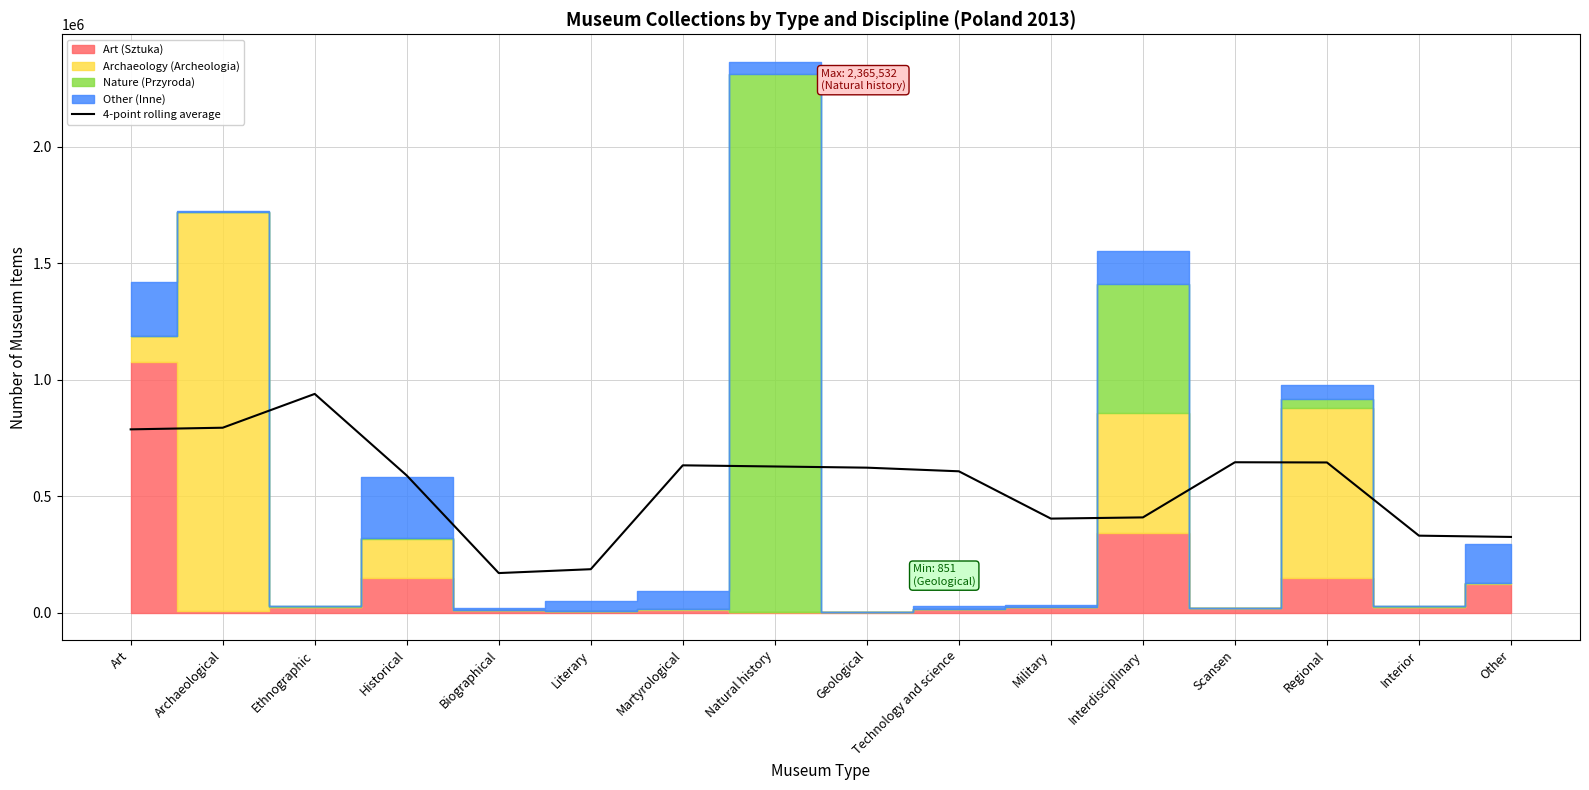

What is the sum of all values?

8709726.2